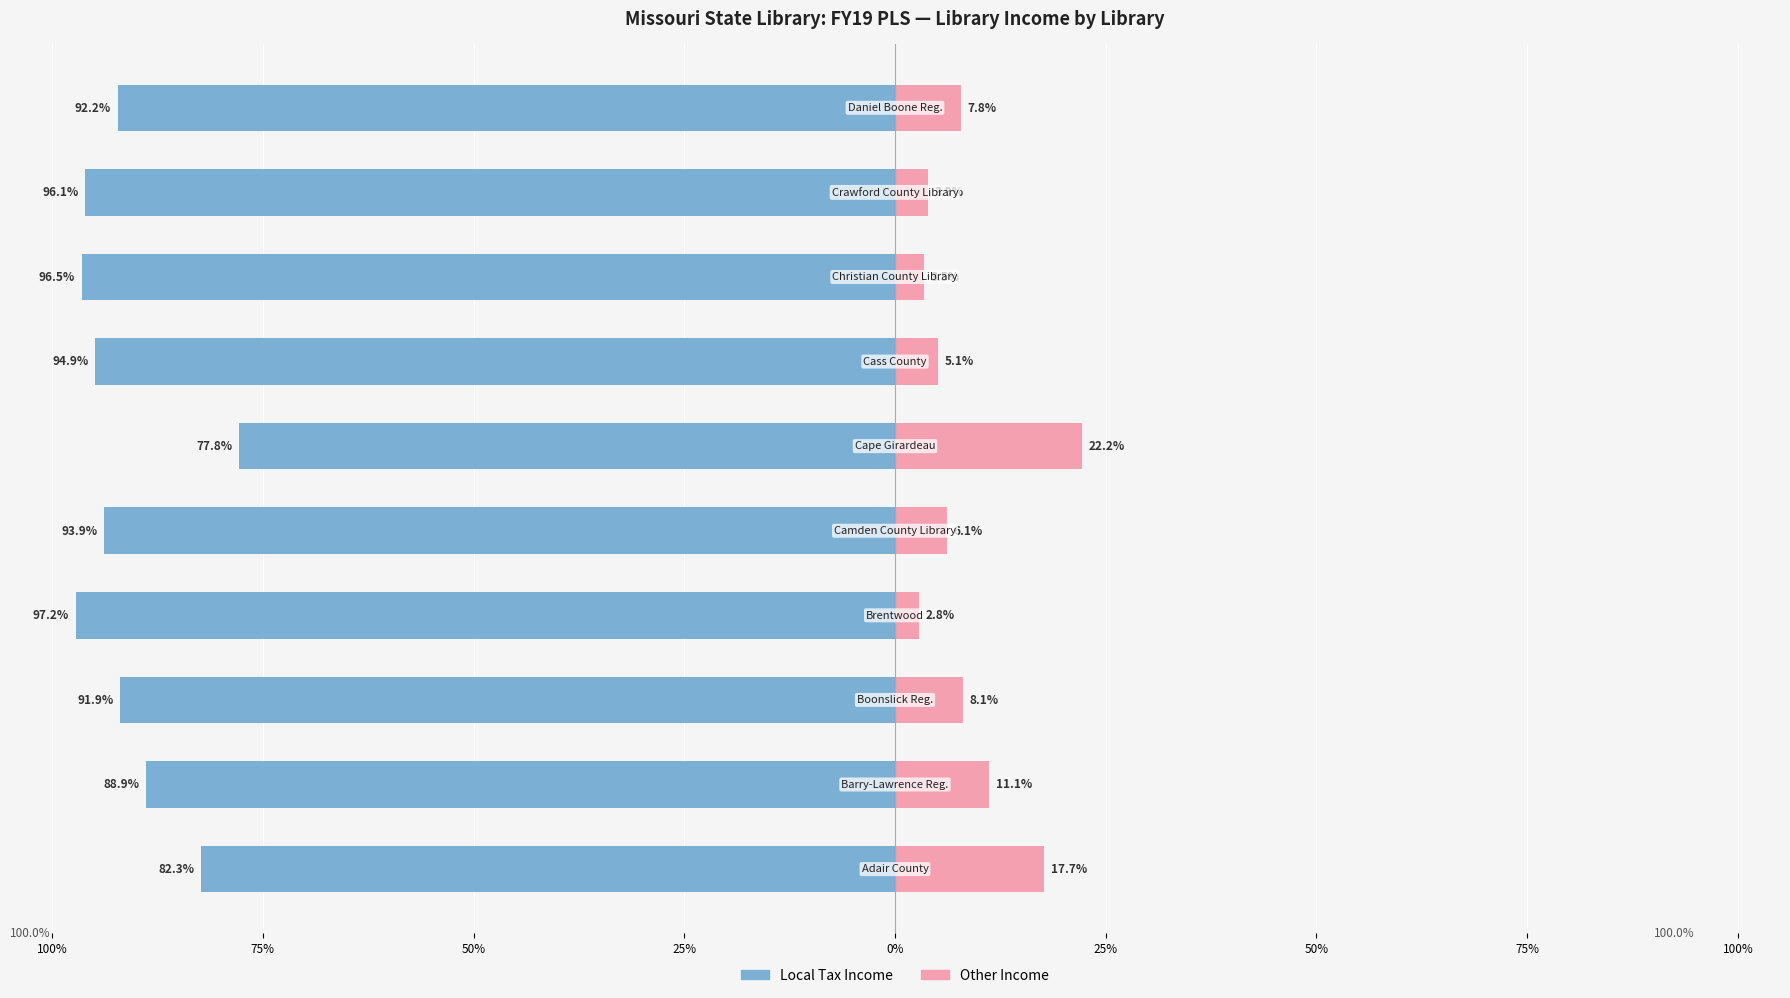

What is the average value of the Local Tax Income series?

-91.2